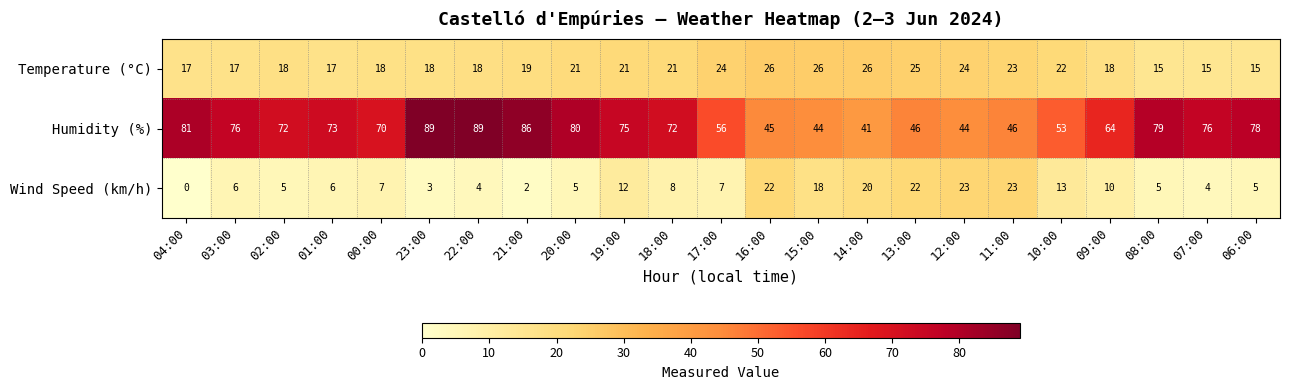

List the series in order of their overall mean, highest first.

Humidity (%), Temperature (°C), Wind Speed (km/h)